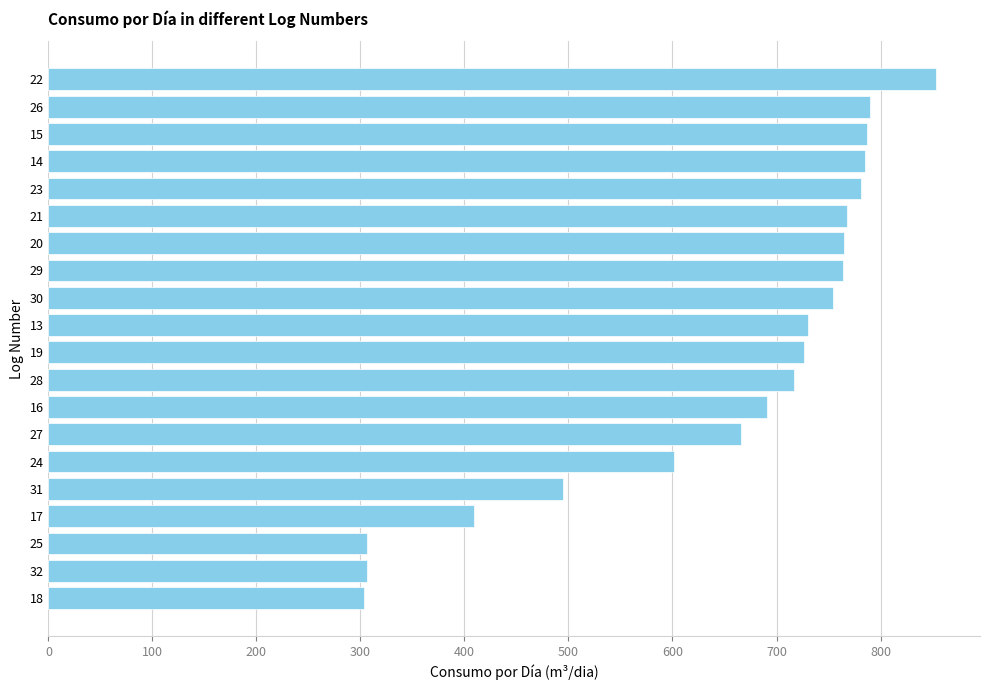

What is the ratio of the value at 31 to the value at 17?

1.2